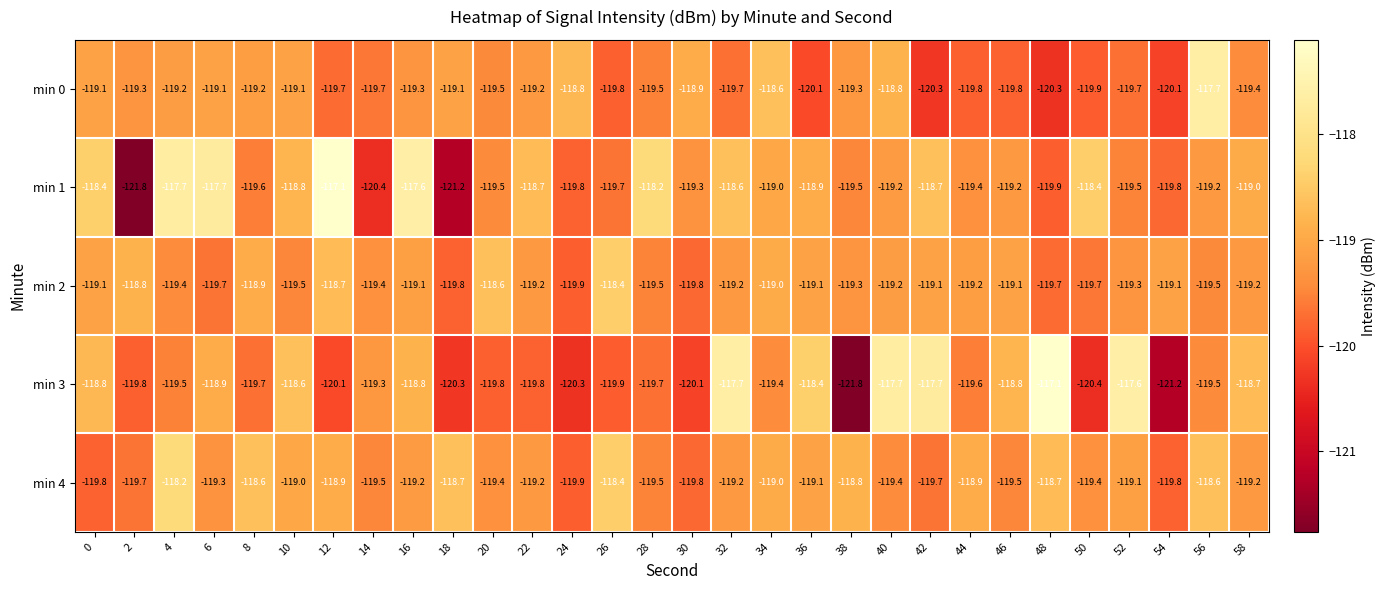

What is the total value across all series at 2?

-599.4